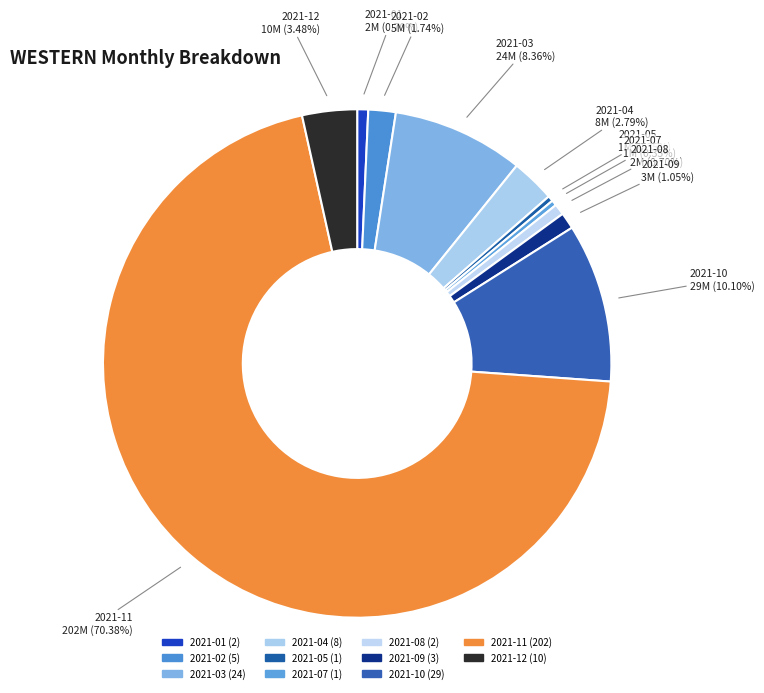

Count the number of slices in the pie.

11